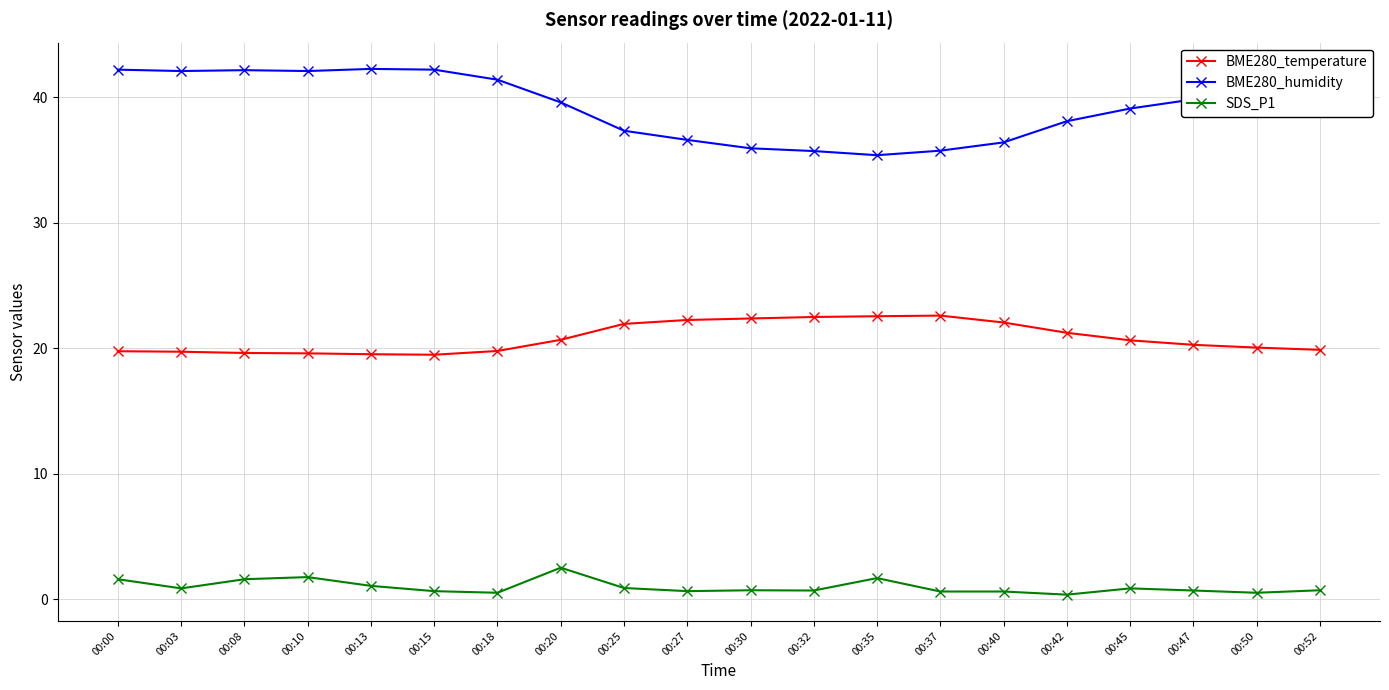

What is the difference between the maximum and minimum values in the BME280_temperature series?

3.1